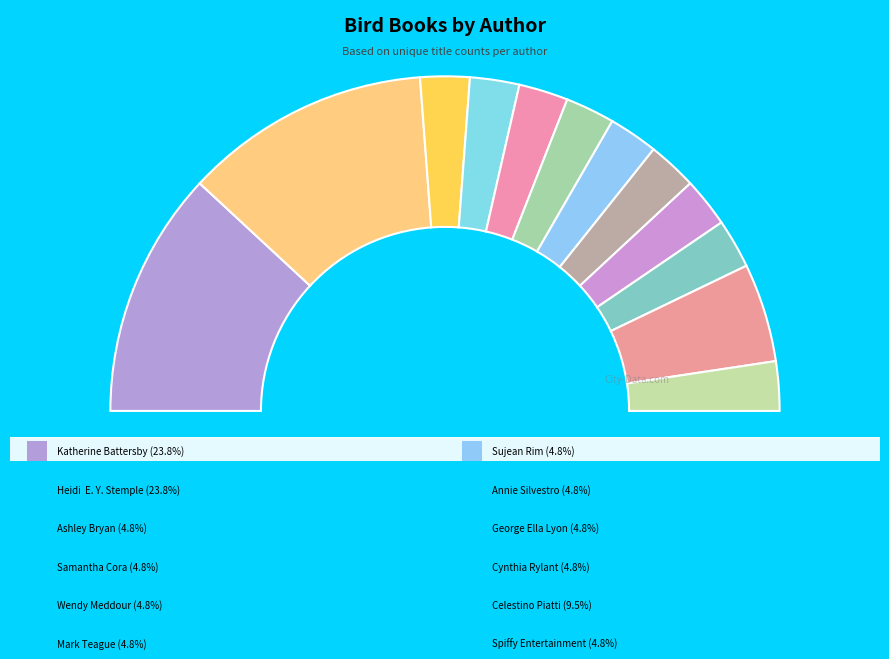

The Celestino Piatti (2130384937) slice represents 16% of the pie. True or false?

False